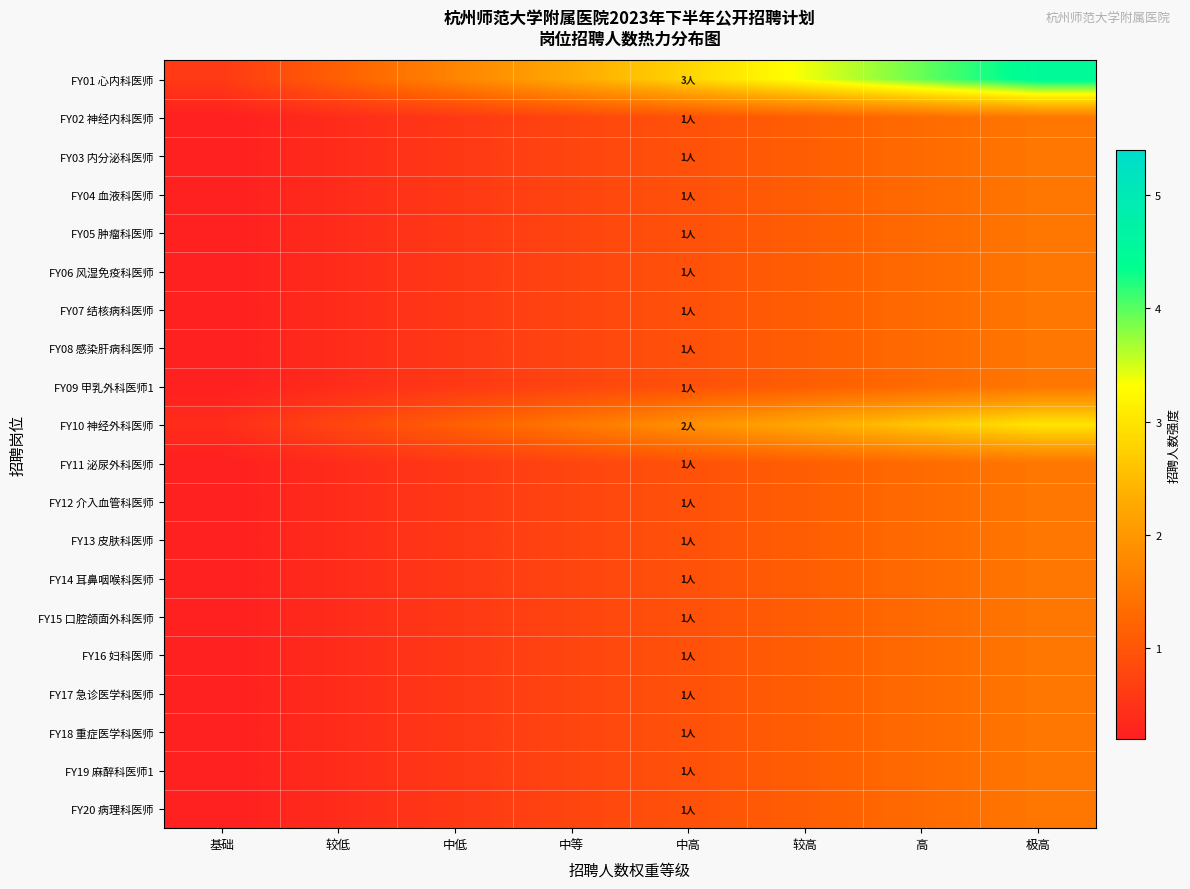

Reading left to right, list all the values displayed in this chart.

FY01 心内科医师: 基础=0.6	较低=1.2	中低=1.7	中等=2.3	中高=2.8	较高=3.4	高=3.9	极高=4.5
FY02 神经内科医师: 基础=0.2	较低=0.4	中低=0.6	中等=0.8	中高=0.9	较高=1.1	高=1.3	极高=1.5
FY03 内分泌科医师: 基础=0.2	较低=0.4	中低=0.6	中等=0.8	中高=0.9	较高=1.1	高=1.3	极高=1.5
FY04 血液科医师: 基础=0.2	较低=0.4	中低=0.6	中等=0.8	中高=0.9	较高=1.1	高=1.3	极高=1.5
FY05 肿瘤科医师: 基础=0.2	较低=0.4	中低=0.6	中等=0.8	中高=0.9	较高=1.1	高=1.3	极高=1.5
FY06 风湿免疫科医师: 基础=0.2	较低=0.4	中低=0.6	中等=0.8	中高=0.9	较高=1.1	高=1.3	极高=1.5
FY07 结核病科医师: 基础=0.2	较低=0.4	中低=0.6	中等=0.8	中高=0.9	较高=1.1	高=1.3	极高=1.5
FY08 感染肝病科医师: 基础=0.2	较低=0.4	中低=0.6	中等=0.8	中高=0.9	较高=1.1	高=1.3	极高=1.5
FY09 甲乳外科医师1: 基础=0.2	较低=0.4	中低=0.6	中等=0.8	中高=0.9	较高=1.1	高=1.3	极高=1.5
FY10 神经外科医师: 基础=0.4	较低=0.8	中低=1.1	中等=1.5	中高=1.9	较高=2.3	高=2.6	极高=3.0
FY11 泌尿外科医师: 基础=0.2	较低=0.4	中低=0.6	中等=0.8	中高=0.9	较高=1.1	高=1.3	极高=1.5
FY12 介入血管科医师: 基础=0.2	较低=0.4	中低=0.6	中等=0.8	中高=0.9	较高=1.1	高=1.3	极高=1.5
FY13 皮肤科医师: 基础=0.2	较低=0.4	中低=0.6	中等=0.8	中高=0.9	较高=1.1	高=1.3	极高=1.5
FY14 耳鼻咽喉科医师: 基础=0.2	较低=0.4	中低=0.6	中等=0.8	中高=0.9	较高=1.1	高=1.3	极高=1.5
FY15 口腔颌面外科医师: 基础=0.2	较低=0.4	中低=0.6	中等=0.8	中高=0.9	较高=1.1	高=1.3	极高=1.5
FY16 妇科医师: 基础=0.2	较低=0.4	中低=0.6	中等=0.8	中高=0.9	较高=1.1	高=1.3	极高=1.5
FY17 急诊医学科医师: 基础=0.2	较低=0.4	中低=0.6	中等=0.8	中高=0.9	较高=1.1	高=1.3	极高=1.5
FY18 重症医学科医师: 基础=0.2	较低=0.4	中低=0.6	中等=0.8	中高=0.9	较高=1.1	高=1.3	极高=1.5
FY19 麻醉科医师1: 基础=0.2	较低=0.4	中低=0.6	中等=0.8	中高=0.9	较高=1.1	高=1.3	极高=1.5
FY20 病理科医师: 基础=0.2	较低=0.4	中低=0.6	中等=0.8	中高=0.9	较高=1.1	高=1.3	极高=1.5